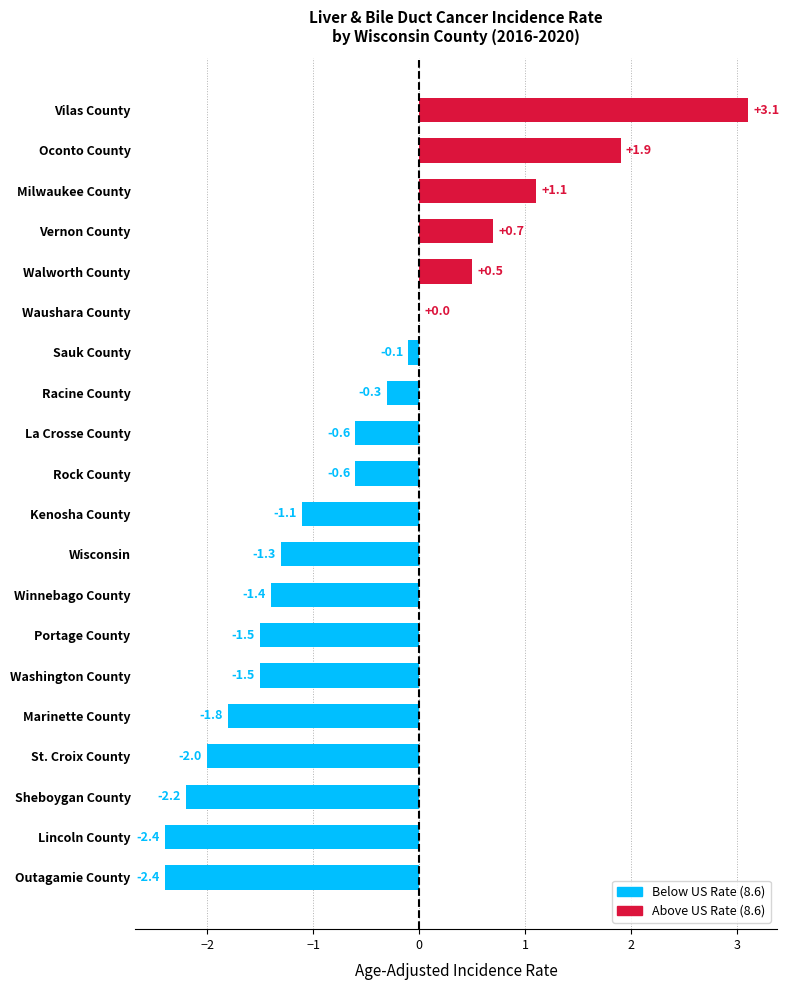

Does the chart contain stacked bars?

No